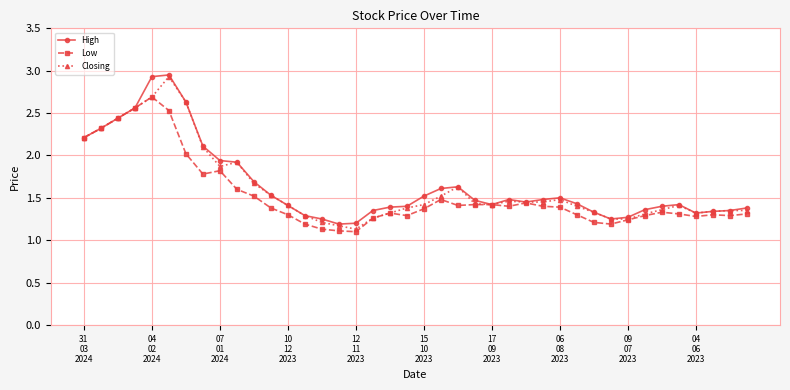

At how many categories does at least one series exceed 1?

40